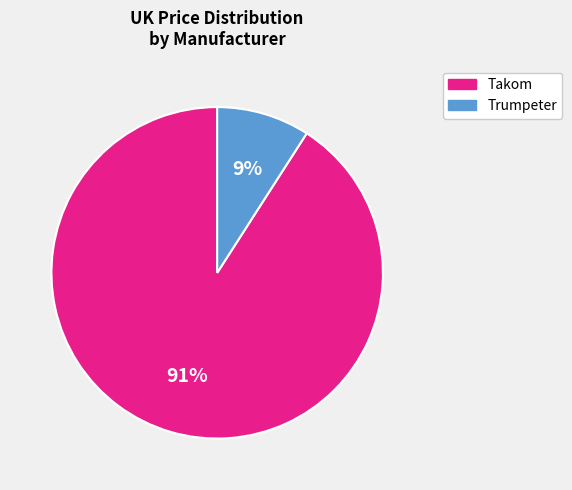

Combined, do Trumpeter and Takom account for over 50%?

Yes